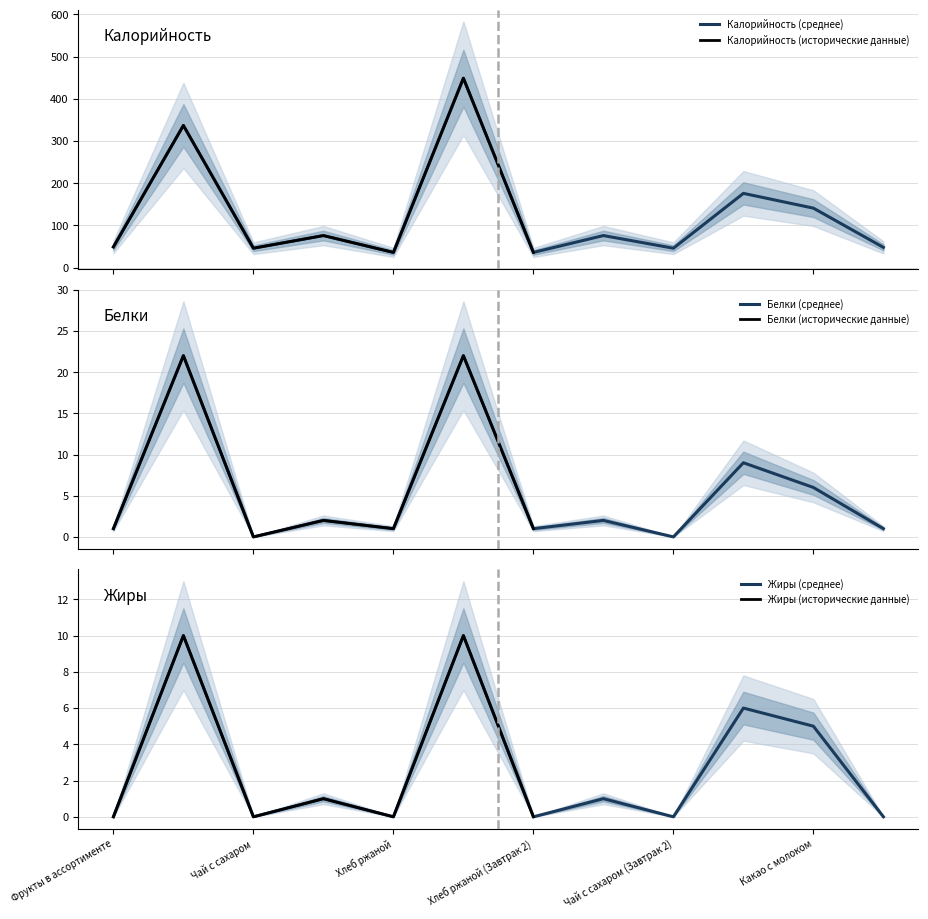

What is the value of the Калорийность point at the 6th from the left?

449